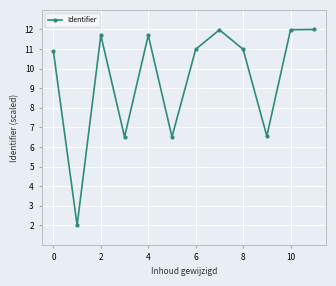

What is the value of the 3rd point from the left?

11.7